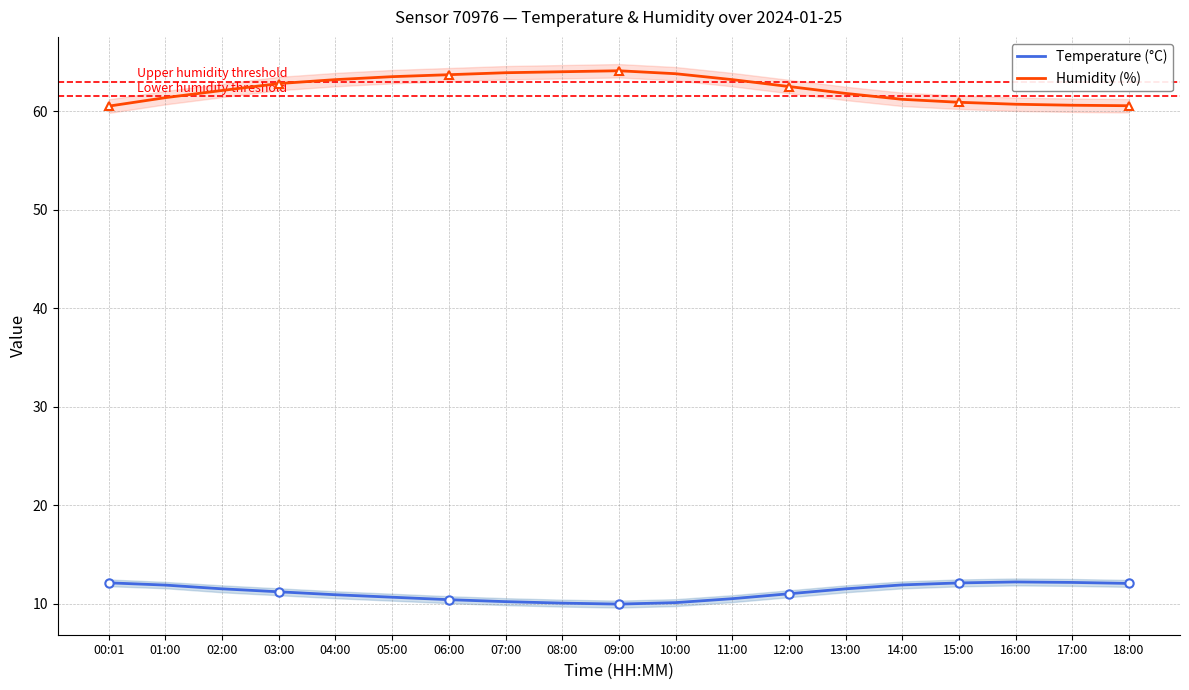

True or false: Temperature (°C) has more than 2 points higher than both neighbors.

False